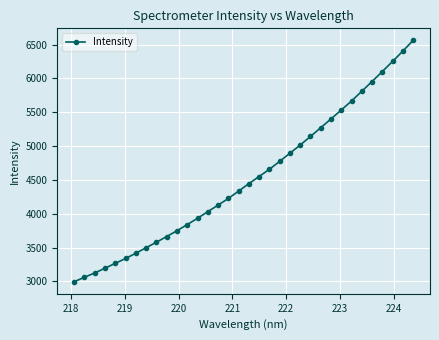

What is the minimum value shown in the chart?

2996.2